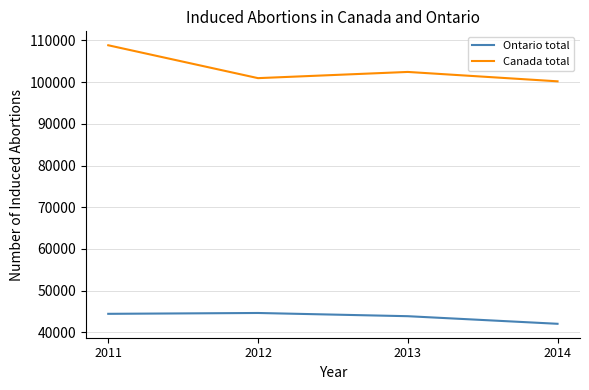

List the series in order of their peak value, highest first.

Canada total, Ontario total